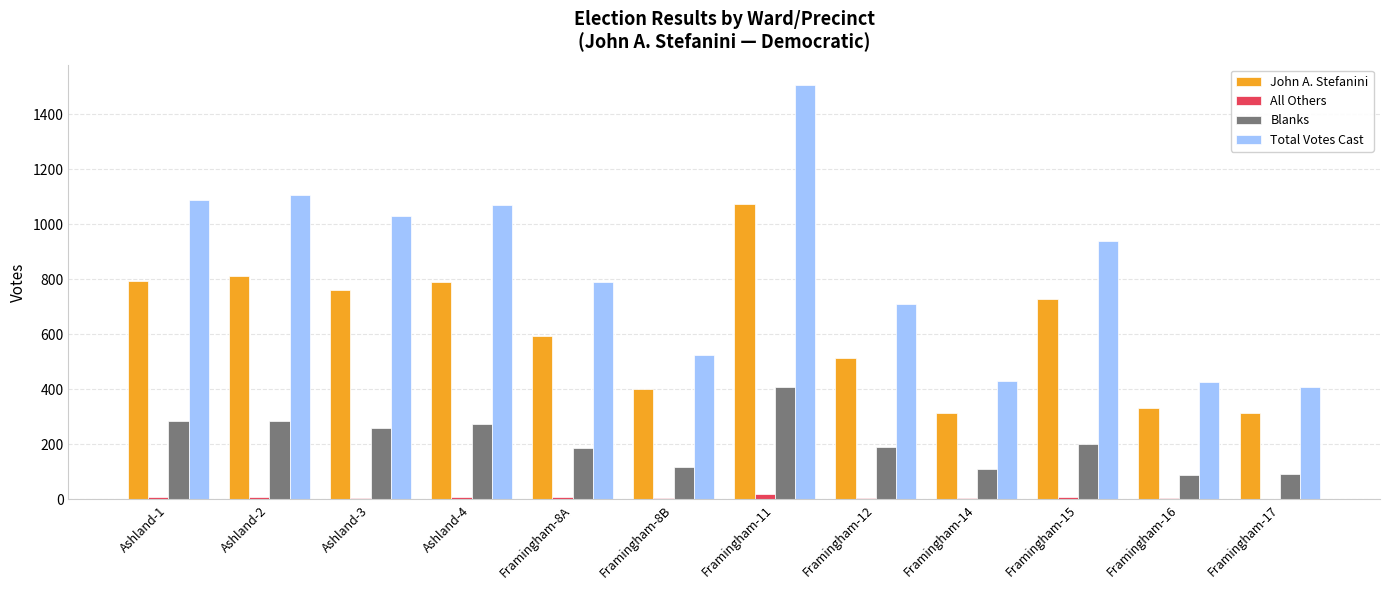

What is the sum of the John A. Stefanini values at Framingham-11 and Framingham-8A?

1669